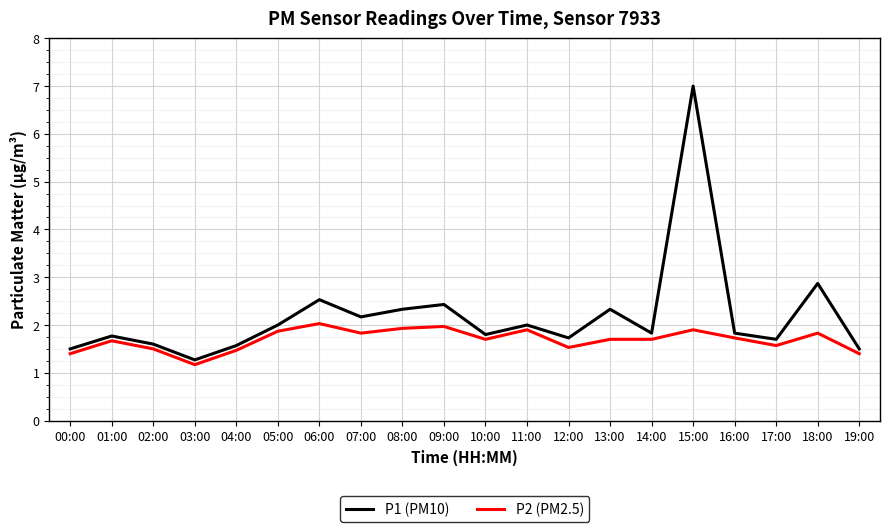

What position from the left is 06:00?

7